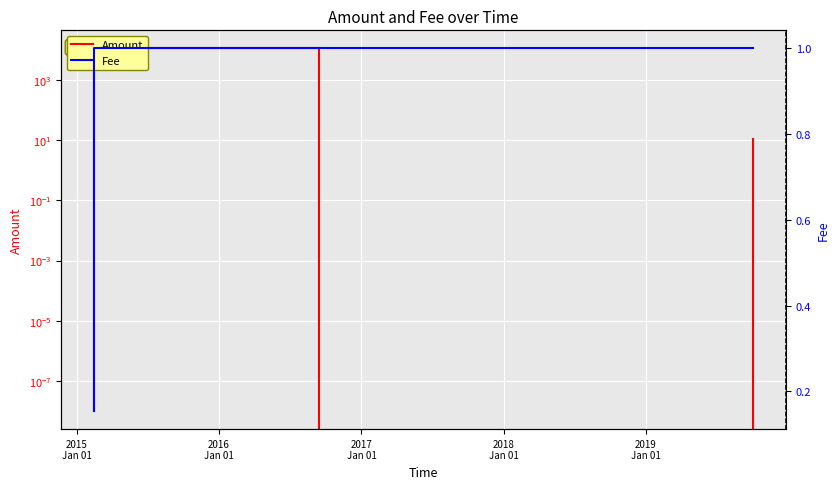

Which category has the highest value across all series?

2017
Jan 01